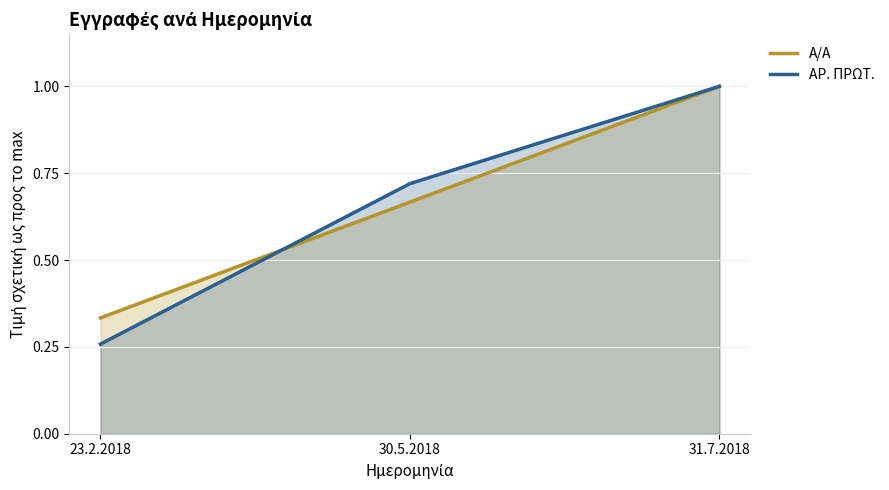

What position from the right is 30.5.2018?

2